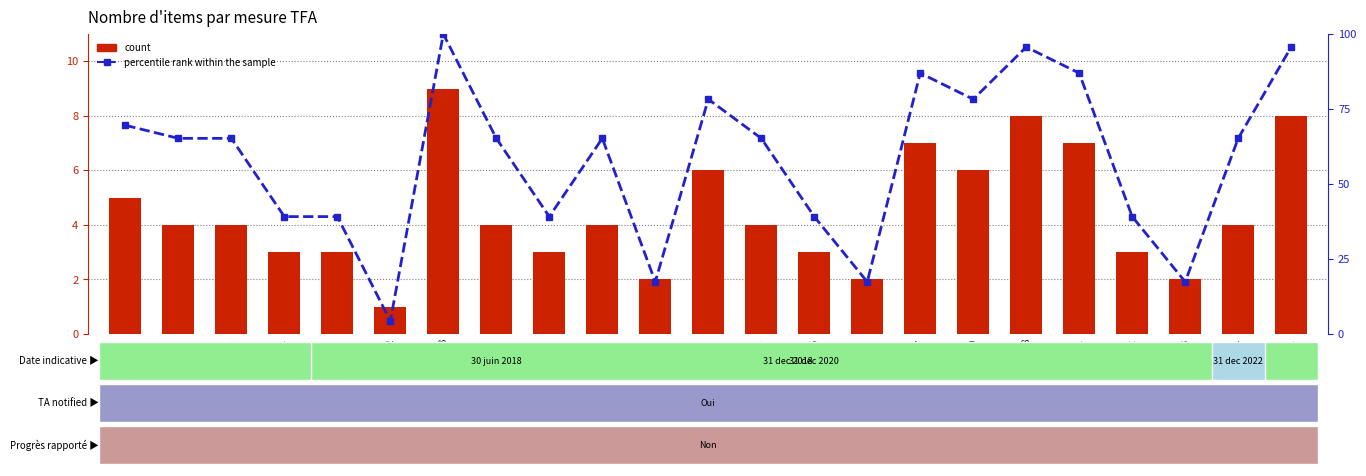

At how many categories does at least one series exceed 99?

1